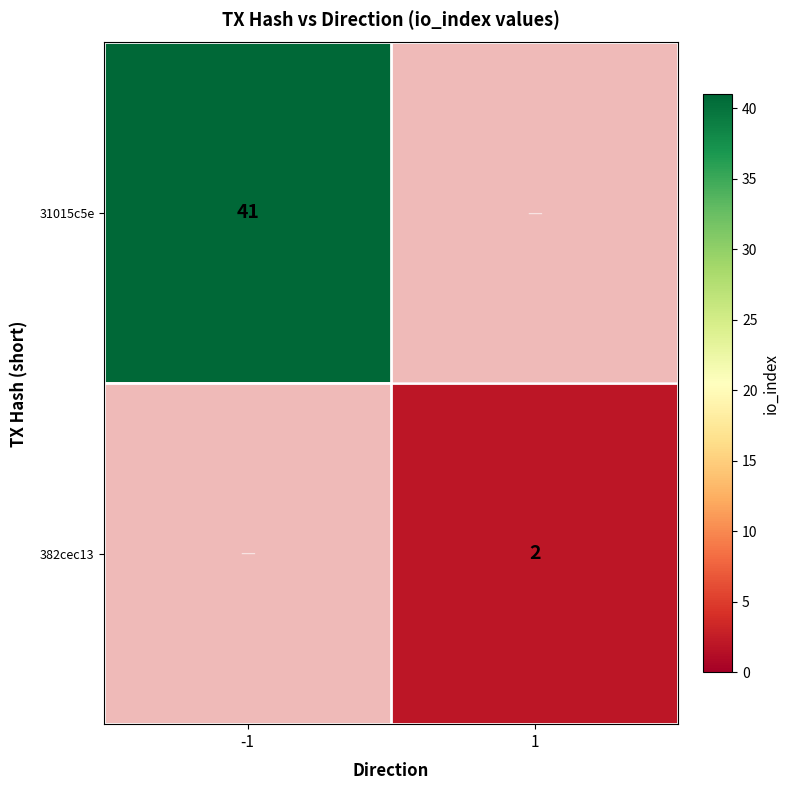

True or false: 382cec13 has a value of 3 at 1.

False